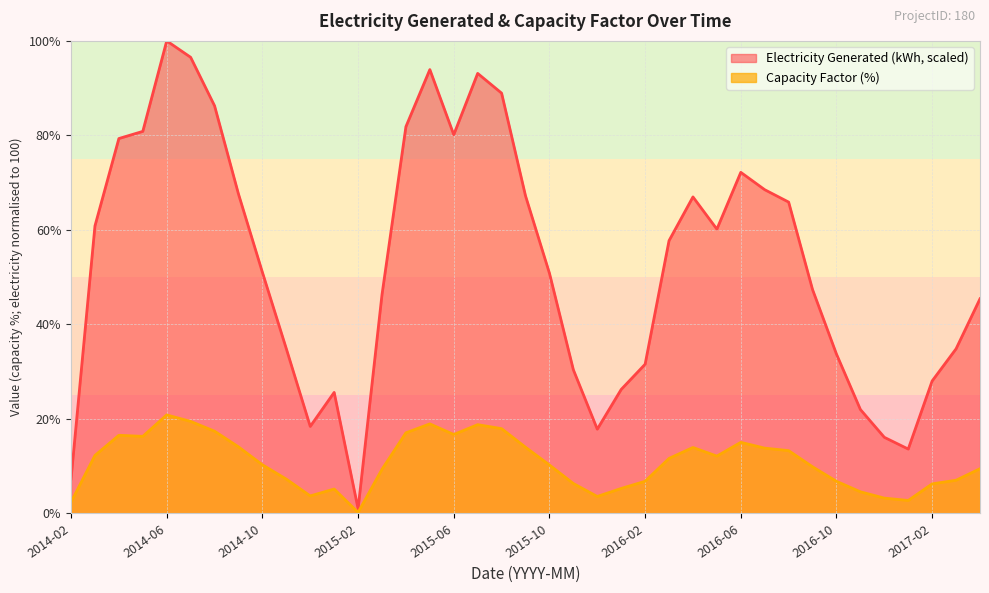

In Capacity Factor (%), how many points are higher than both neighbors (excluding endpoints)?

7